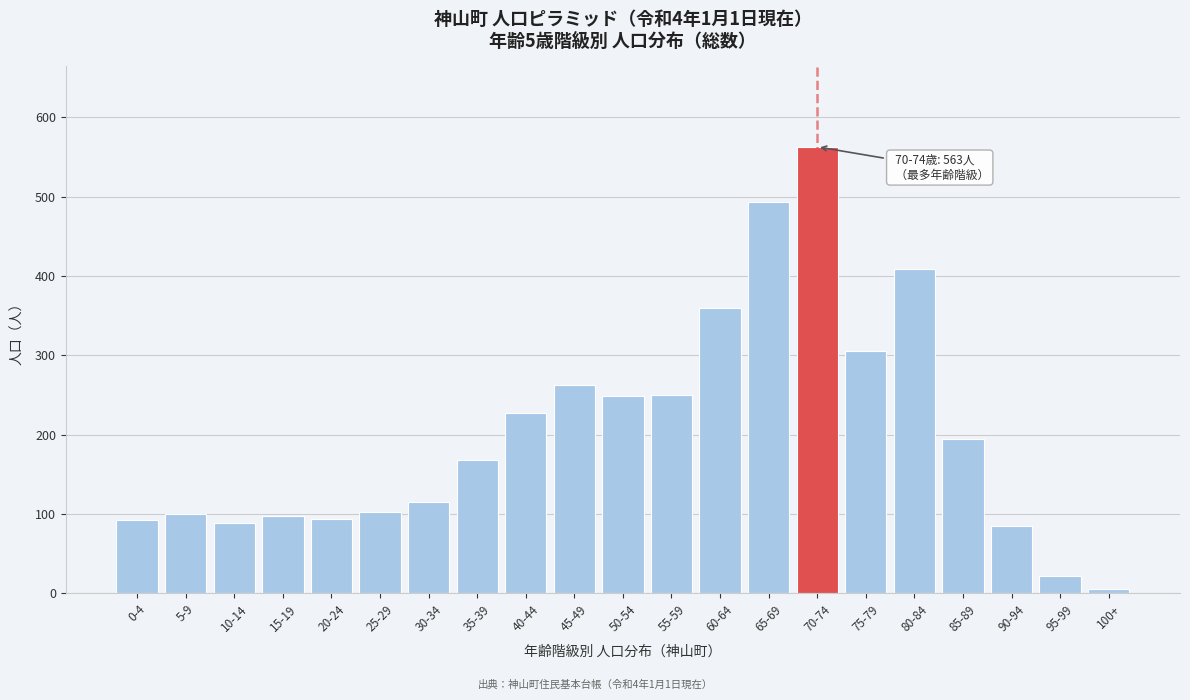

What is the label of the 18th bar from the right?

15-19